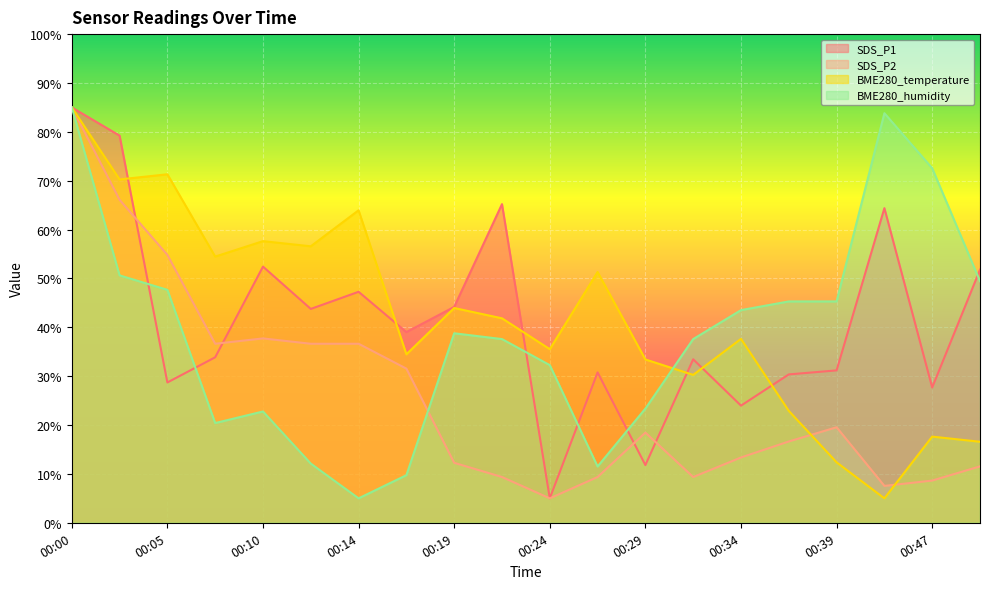

Which series has the largest range (max minus min)?

SDS_P1